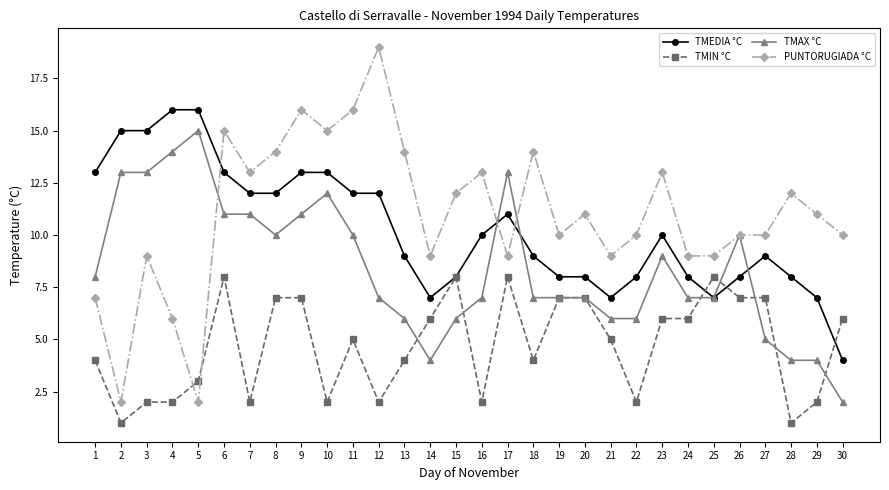

What is the value of the PUNTORUGIADA °C point at the 22nd from the left?

10